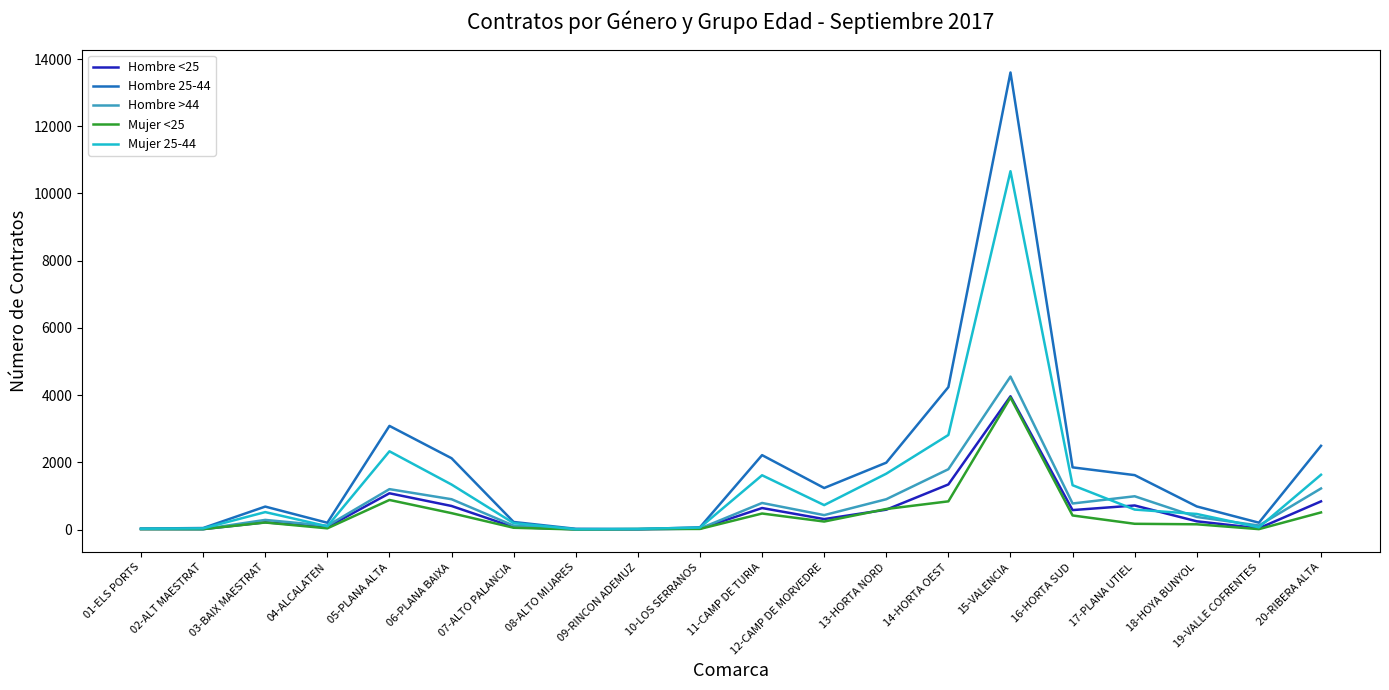

What is the difference between the maximum and minimum values in the Hombre 25-44 series?

13589